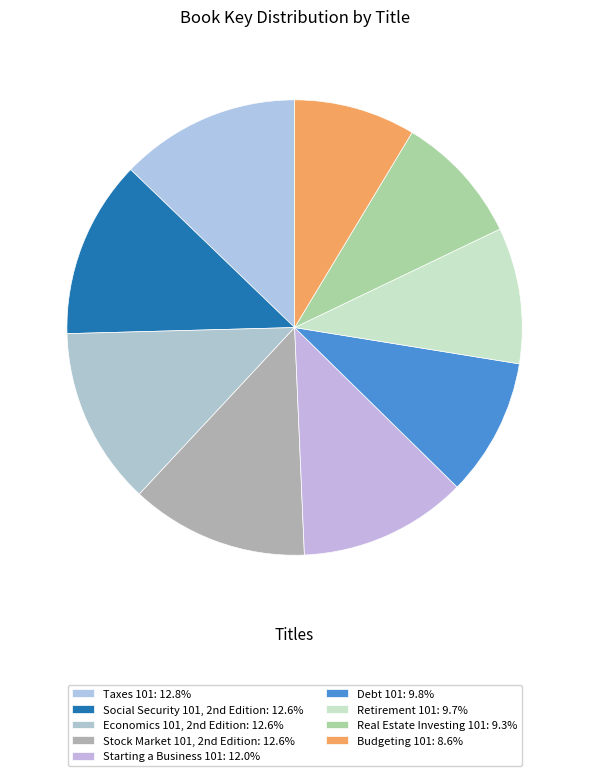

How many segments does this pie chart have?

9